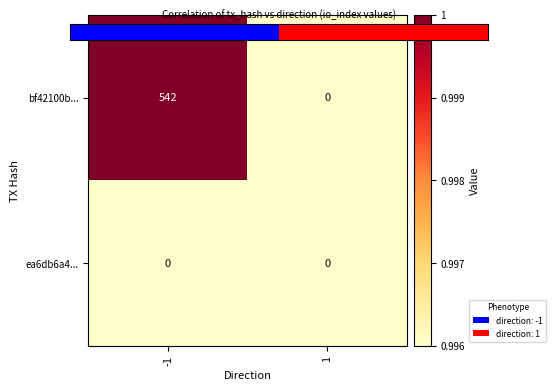

The value of bf42100b... at -1 is 542. True or false?

True